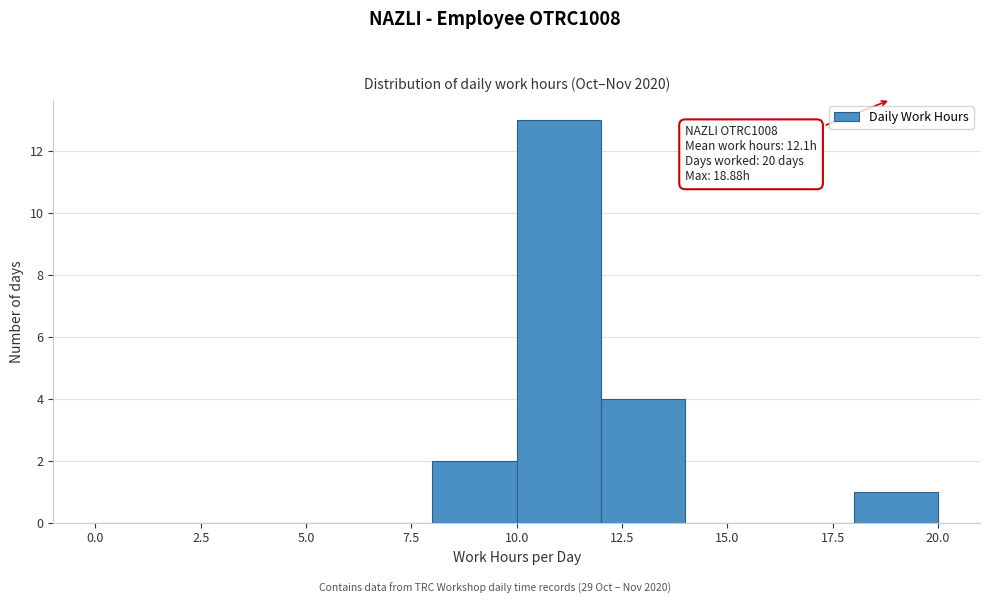

Which range on the x-axis has the tallest bar?

10 to 12